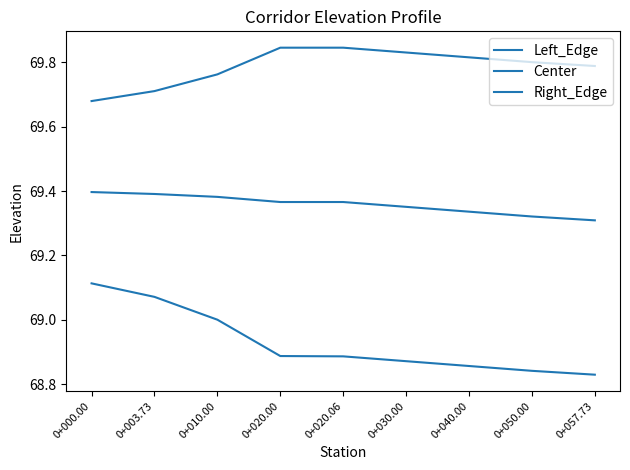

Is the value of Center at 0+003.73 greater than the value of Left_Edge at 0+020.06?

No